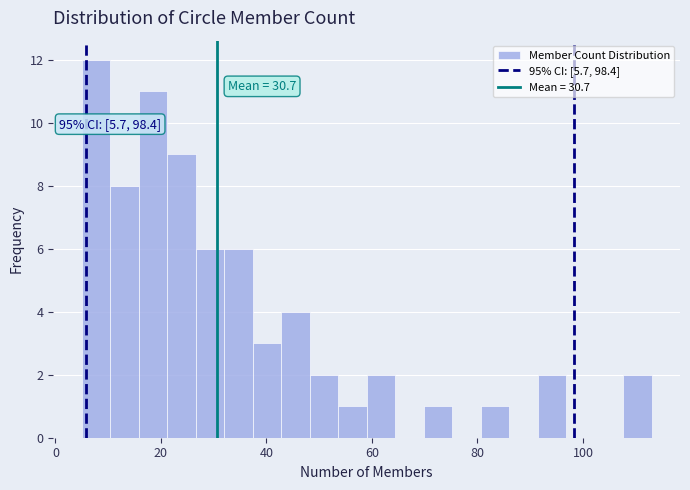

Read against the x-axis, roughly where is the centre of the tallest bar?

8